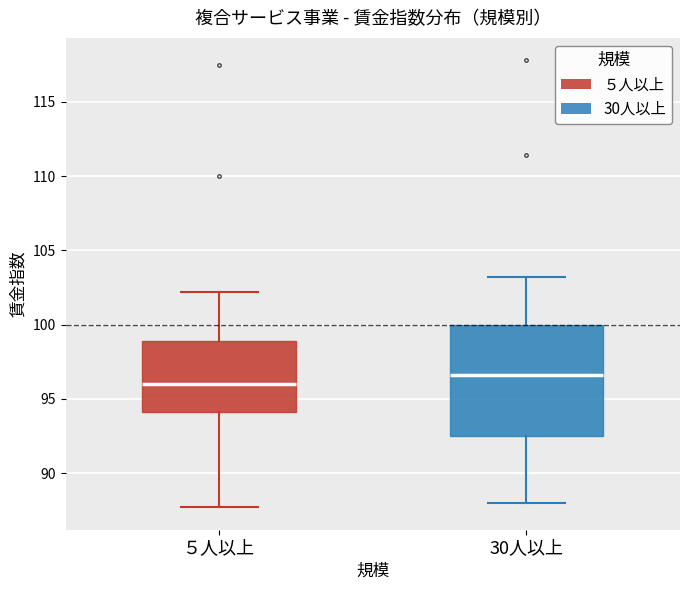

Comparing the boxes themselves (not the whiskers), which one is the tallest?

30人以上